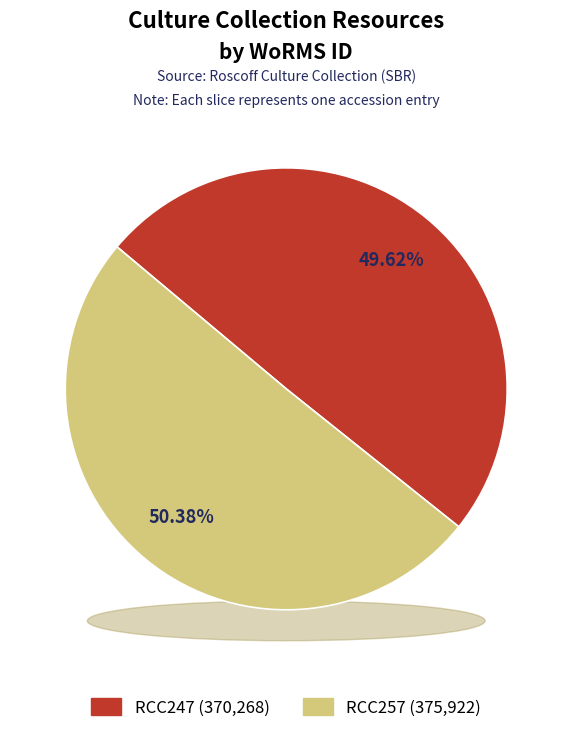

To the nearest percent, what is the difference between the largest and smallest slice percentages?

1%